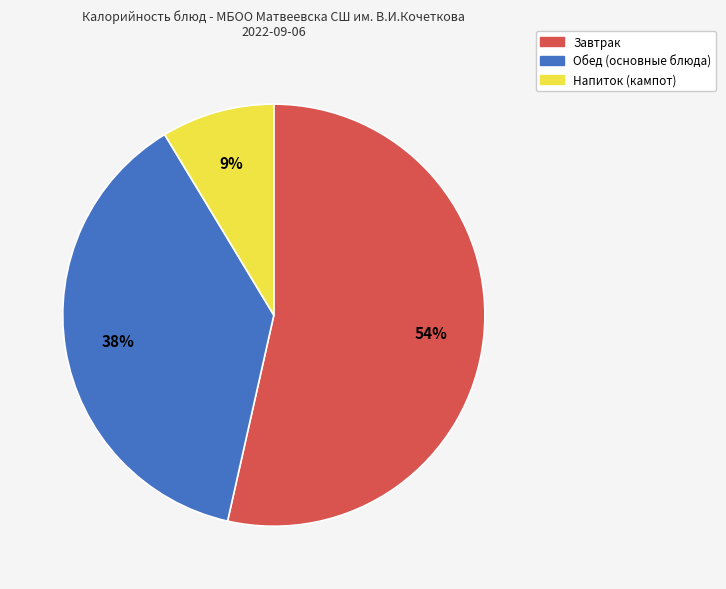

To the nearest percent, what is the difference between the largest and smallest slice percentages?

45%